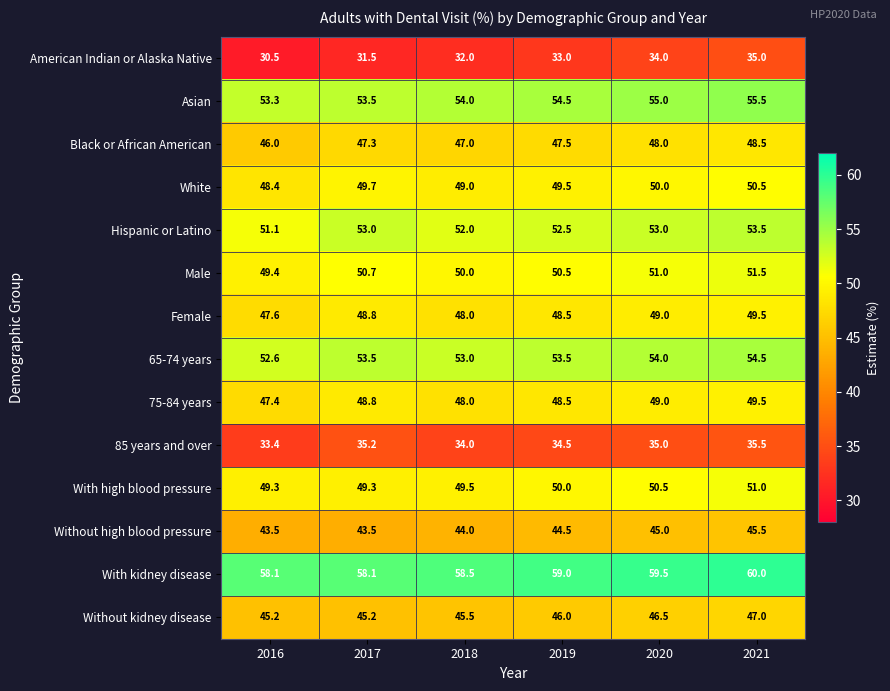

Which series changed the most between 2017 and 2021?

American Indian or Alaska Native